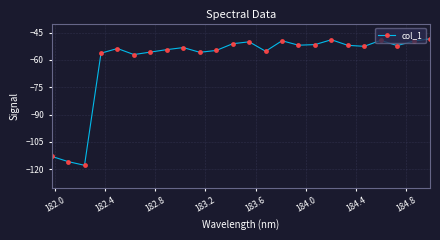

True or false: the data has more than 1 interior local peaks.

True